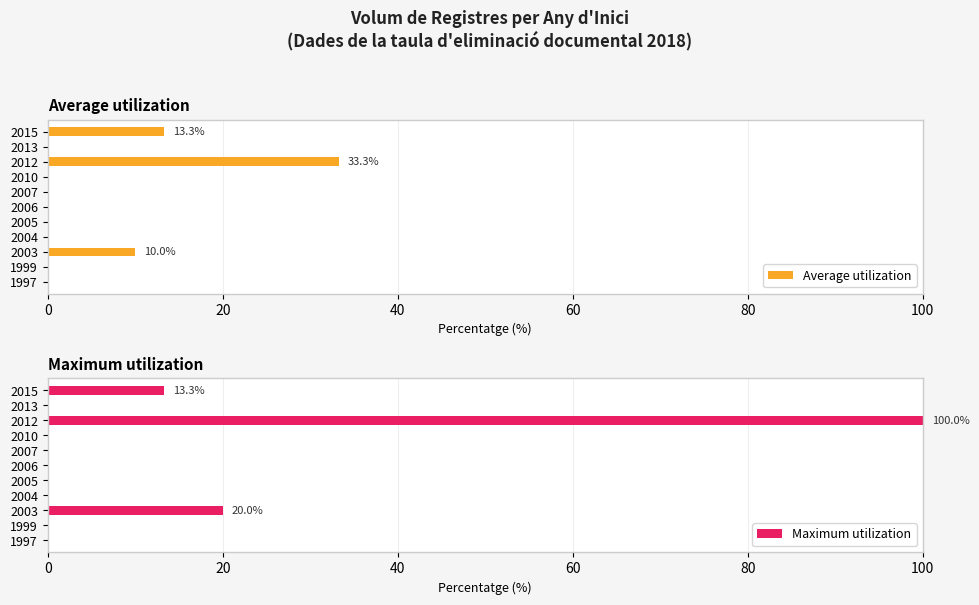

What are all the series names shown in the legend?

Average utilization, Maximum utilization